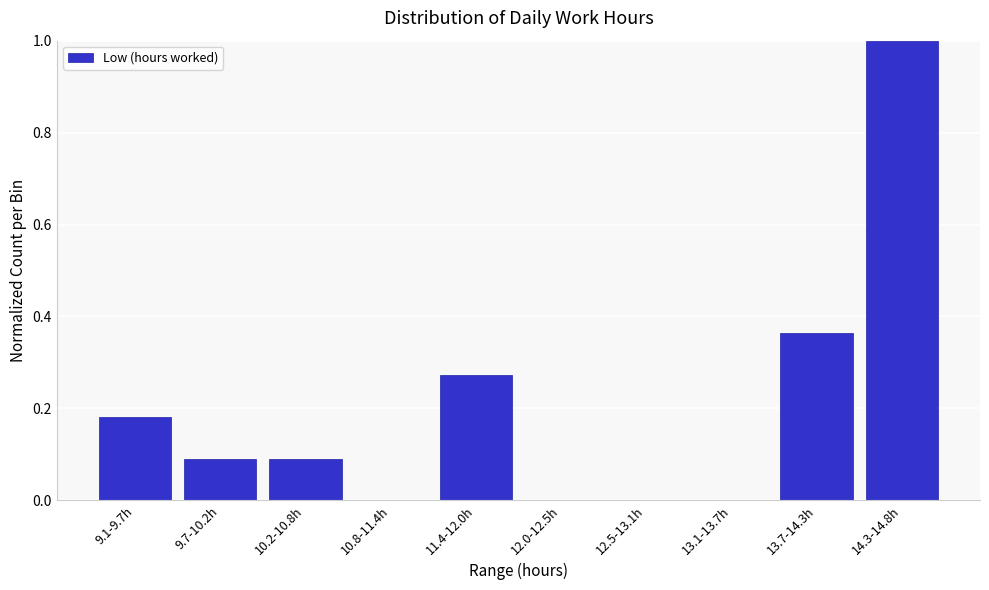

The chart shows a value of 0.6 at 14.3-14.8h. True or false?

False